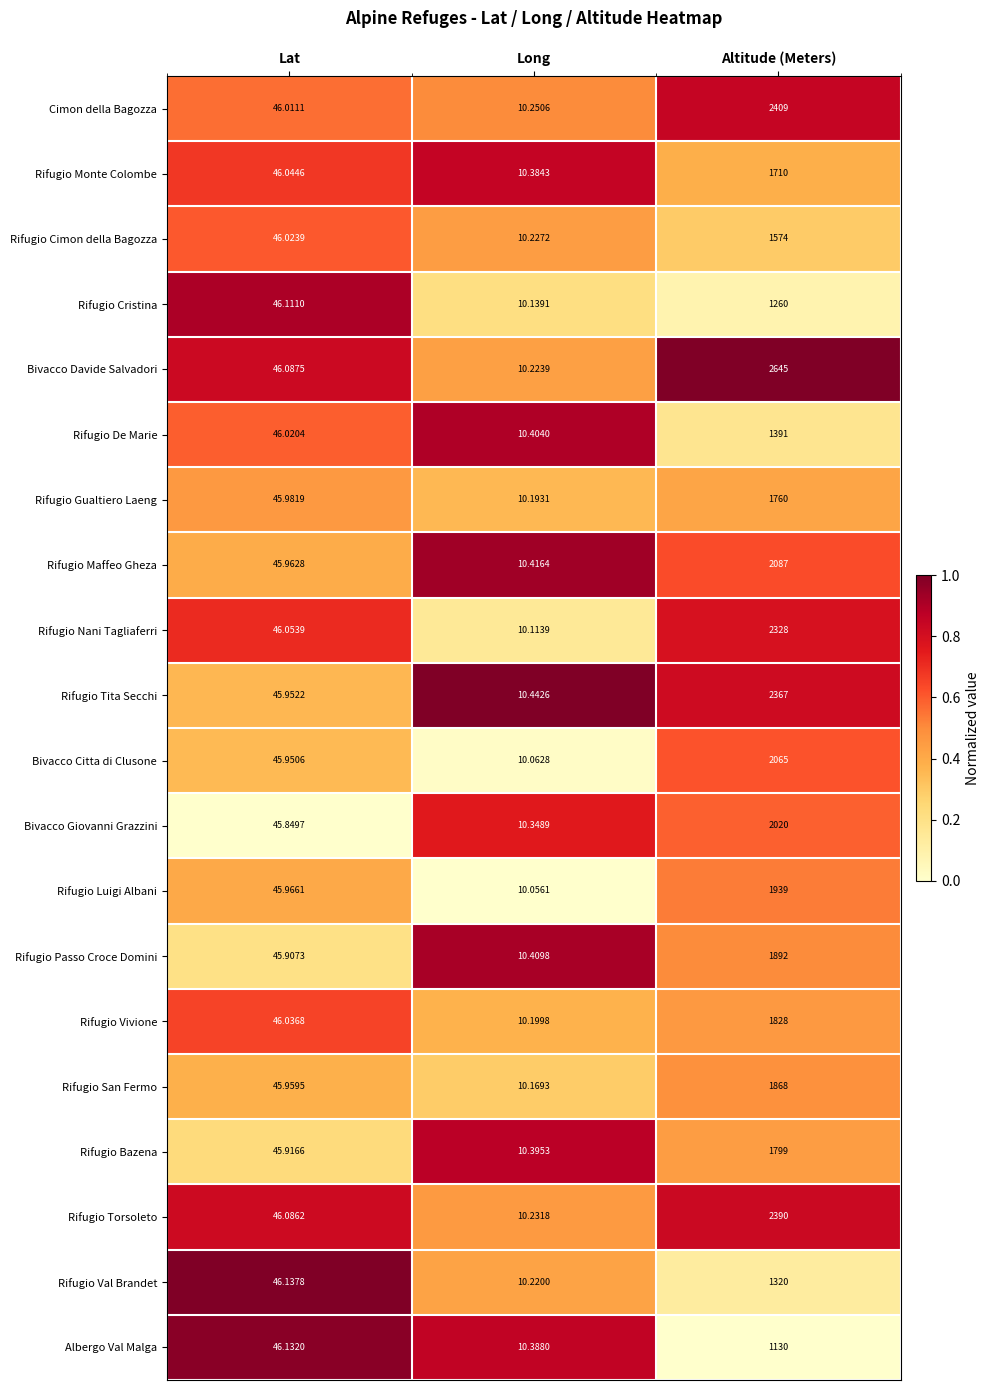

What is the maximum value shown in the chart?

2645.0